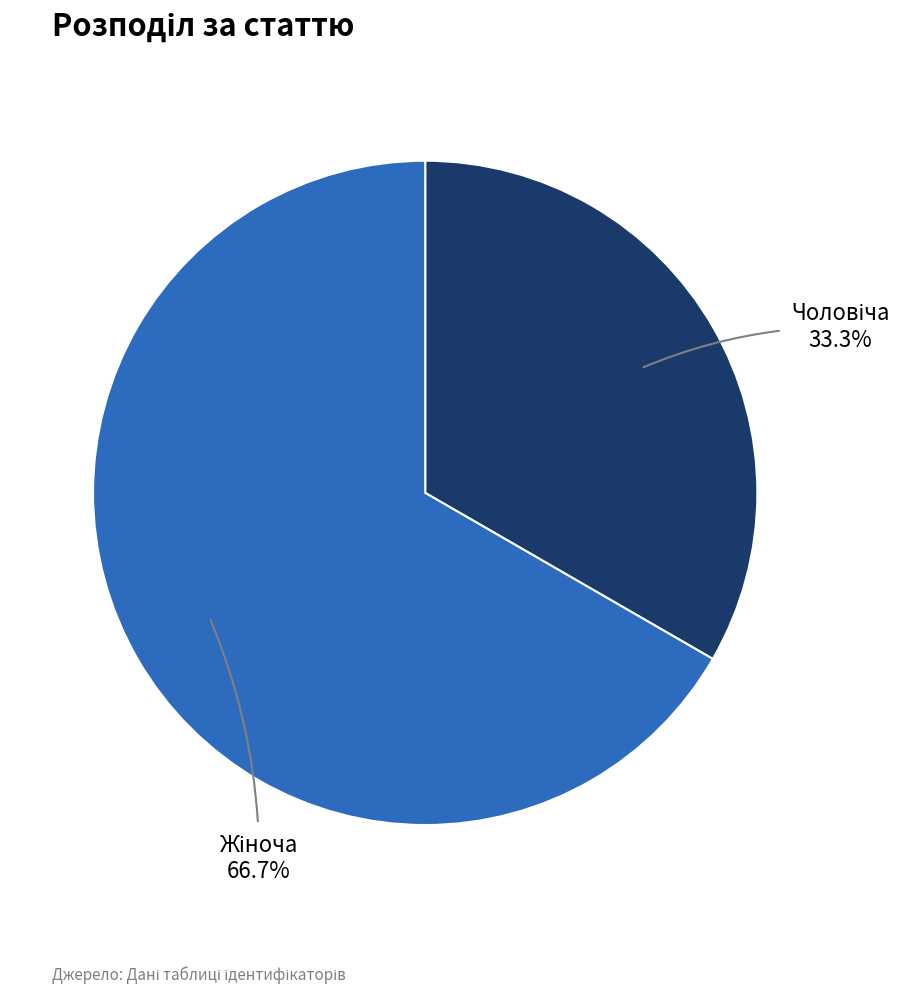

Is there any slice that represents more than half of the pie?

Yes